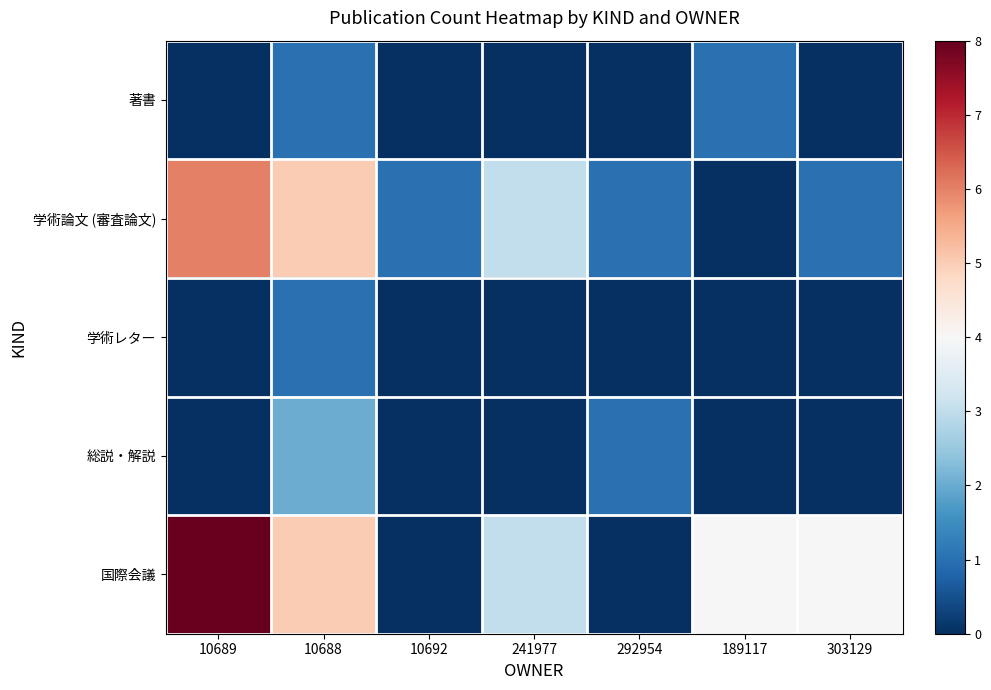

Rank the series at 241977 from lowest to highest value.

著書, 学術レター, 総説・解説, 学術論文 (審査論文), 国際会議